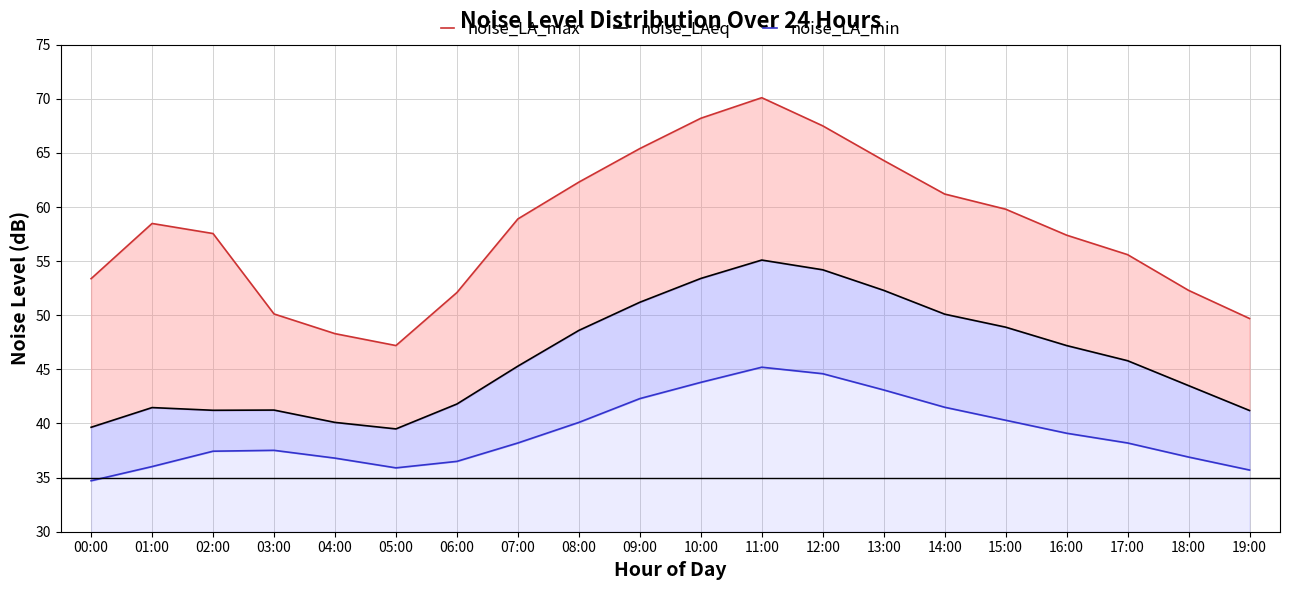

What is the approximate value of noise_LA_min at 05:00?

35.9